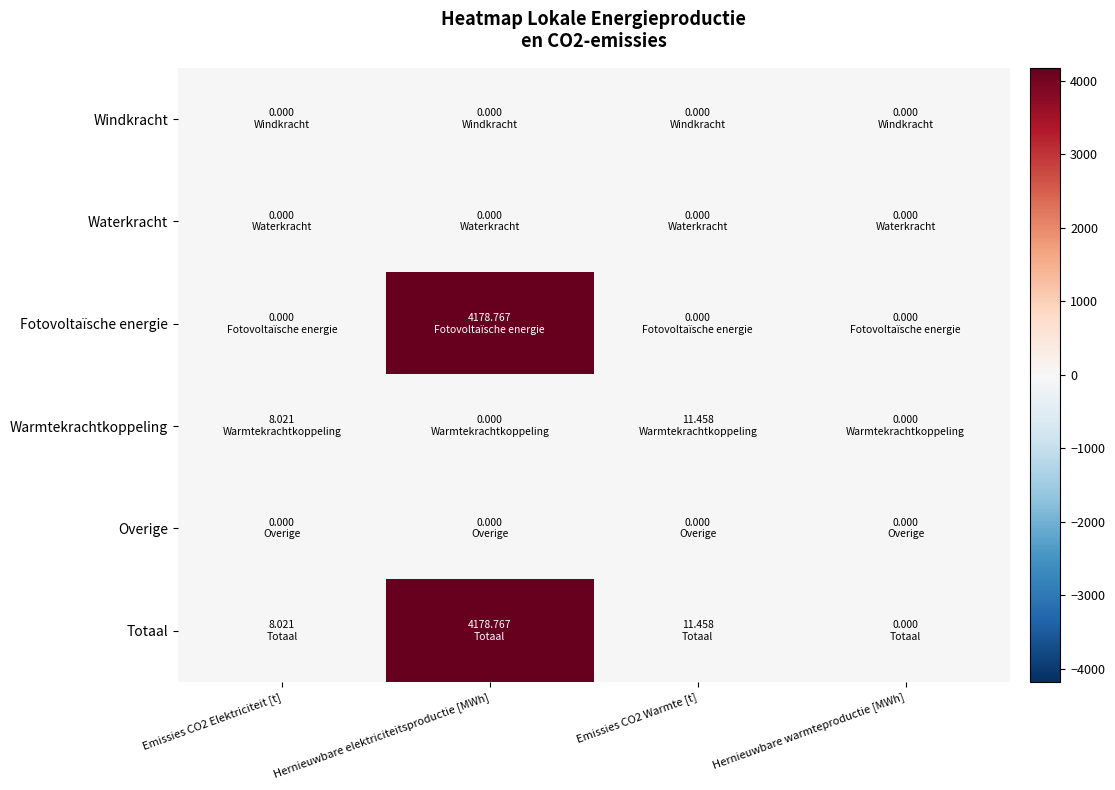

What is the difference between the highest and lowest values at Emissies CO2 Elektriciteit [t]?

8.0